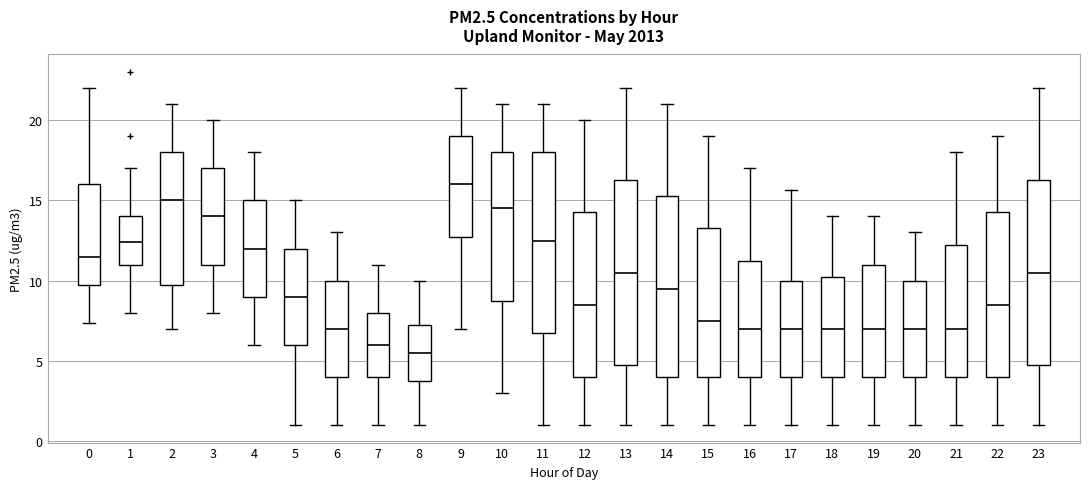

Which box has the highest median line?

9